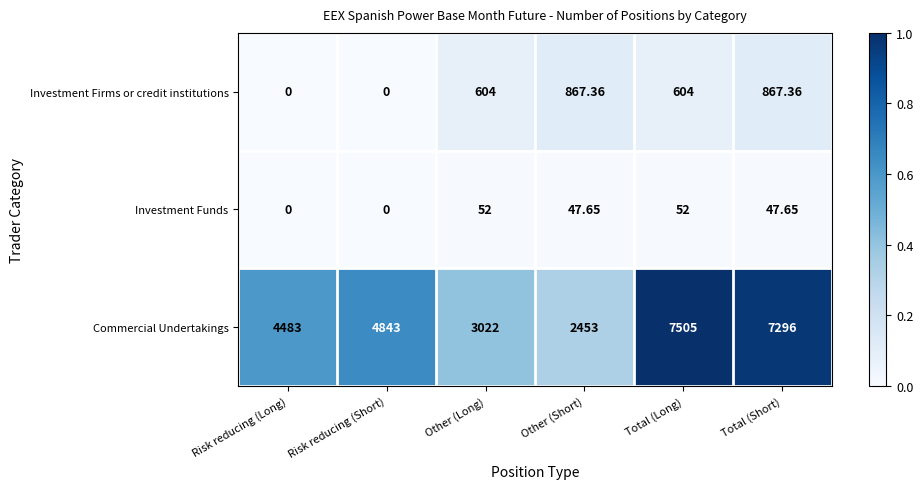

Is the value of Investment Firms or credit institutions at Other (Long) greater than the value of Commercial Undertakings at Total (Short)?

No